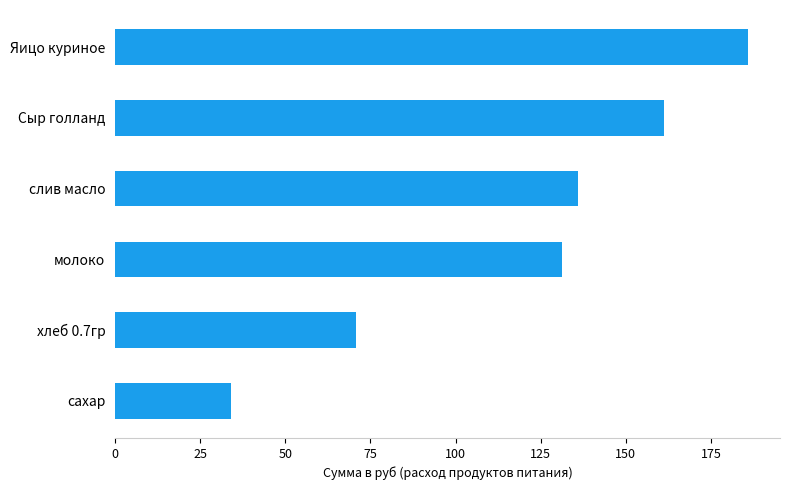

How many bars are there in total?

6